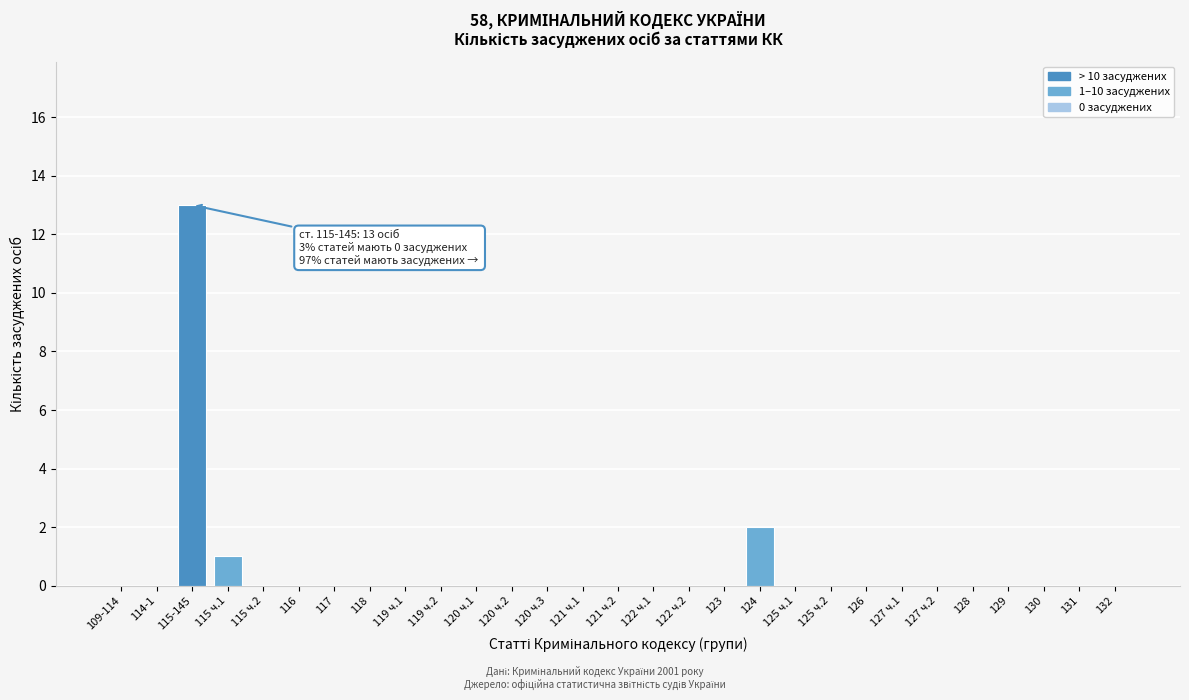

Reading right to left, transcribe all the data shown in this chart.

132=0	131=0	130=0	129=0	128=0	127 ч.2=0	127 ч.1=0	126=0	125 ч.2=0	125 ч.1=0	124=2	123=0	122 ч.2=0	122 ч.1=0	121 ч.2=0	121 ч.1=0	120 ч.3=0	120 ч.2=0	120 ч.1=0	119 ч.2=0	119 ч.1=0	118=0	117=0	116=0	115 ч.2=0	115 ч.1=1	115-145=13	114-1=0	109-114=0